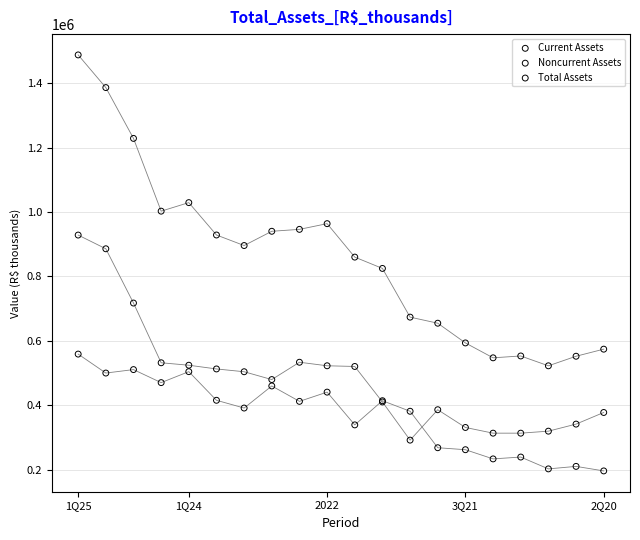

Which series contains the lowest Y value?

Current Assets